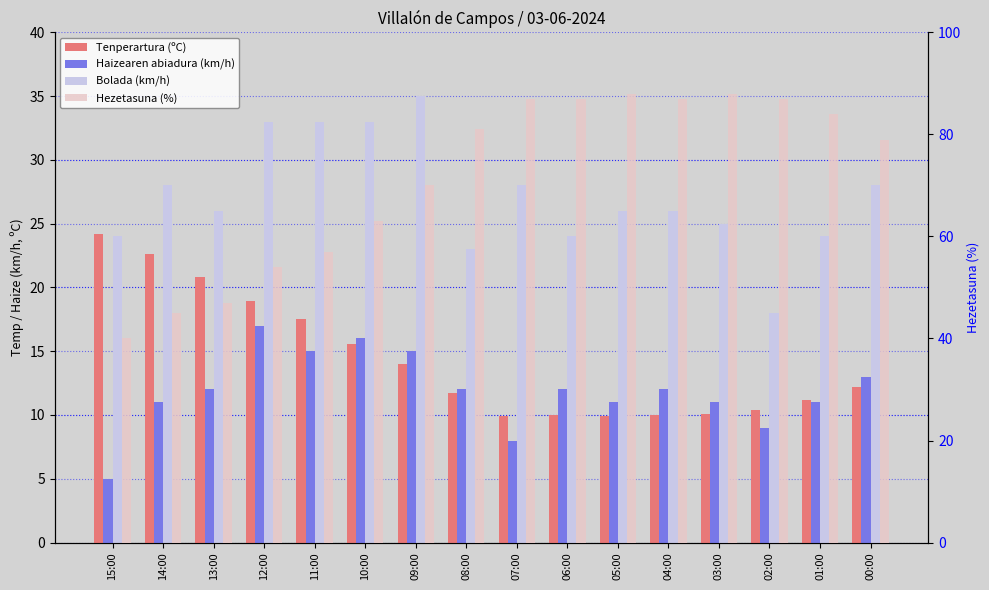

At 07:00, list the series in order from smallest to largest.

Haizearen abiadura (km/h), Tenperartura (ºC), Bolada (km/h), Hezetasuna (%)